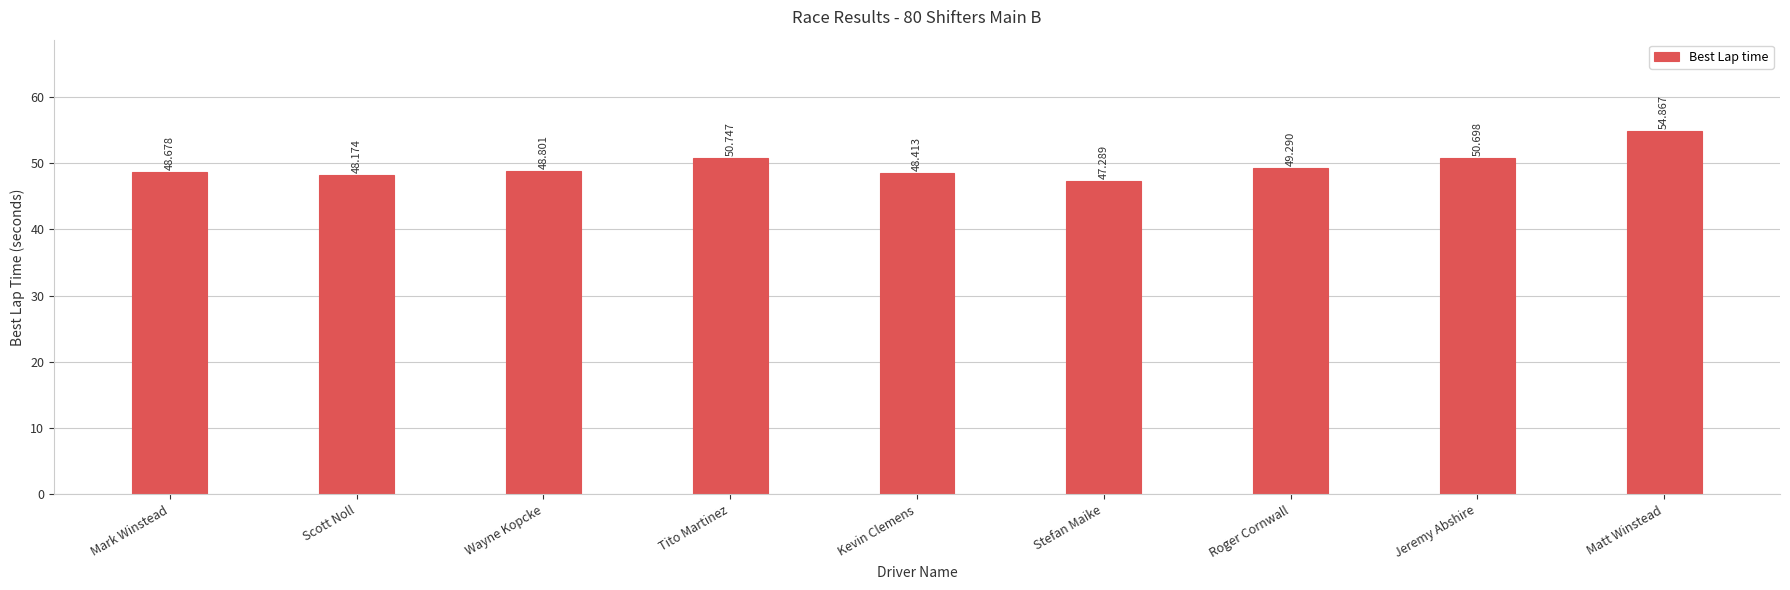

What is the approximate value at Tito Martinez?

50.7